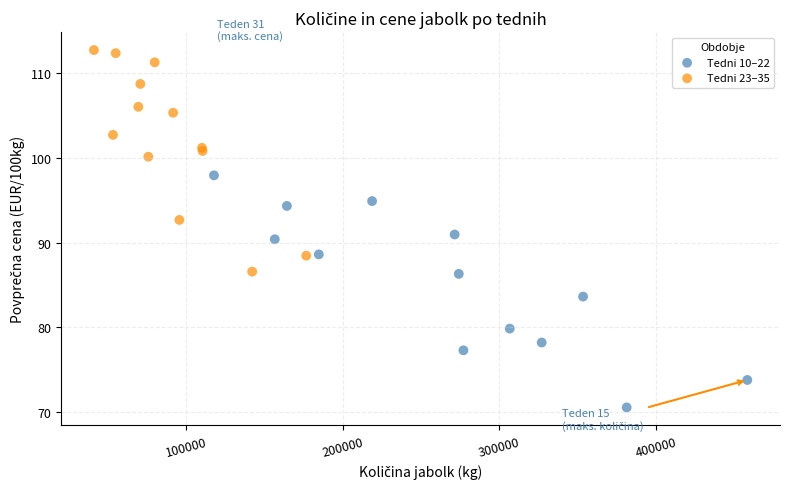

Which series reaches the maximum Y coordinate?

Tedni 23–35